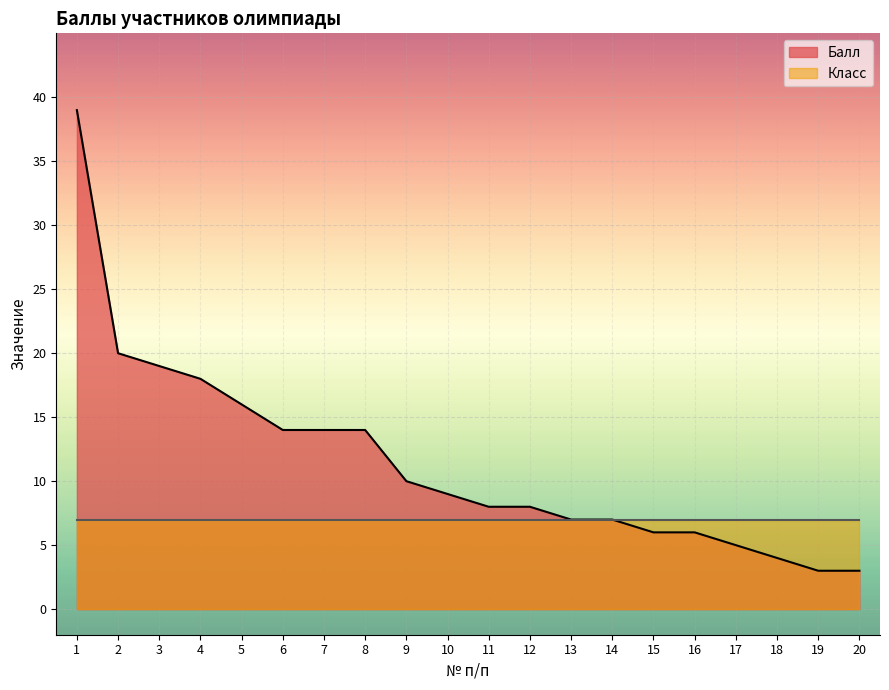

Does the chart display data point markers on the line(s)?

No